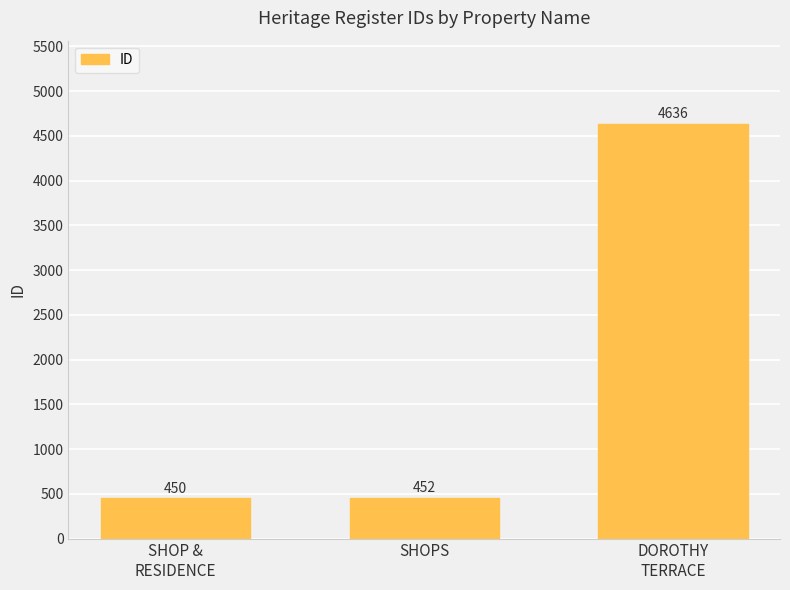

Approximately how many times larger is the value at SHOP &
RESIDENCE compared to DOROTHY
TERRACE?

0.1